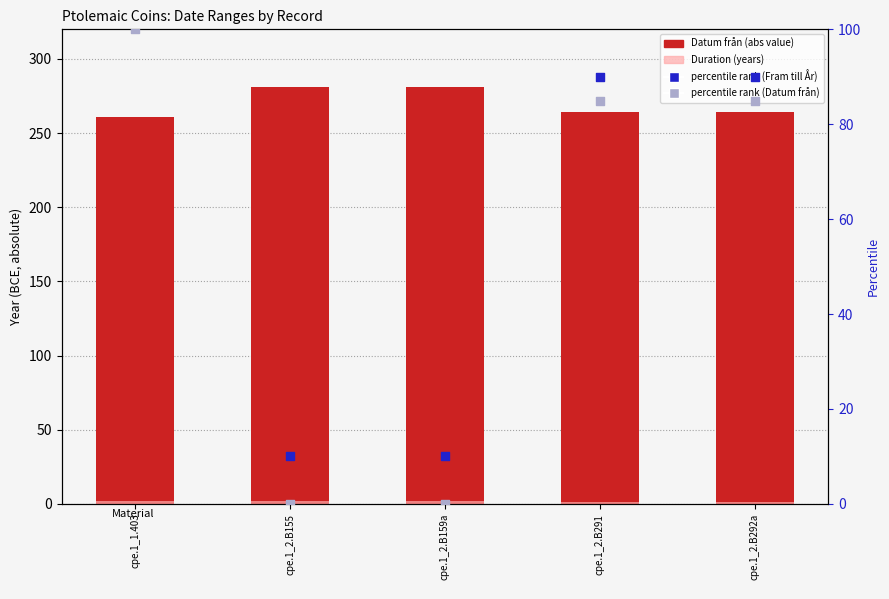

At how many categories does at least one series exceed 82?

5